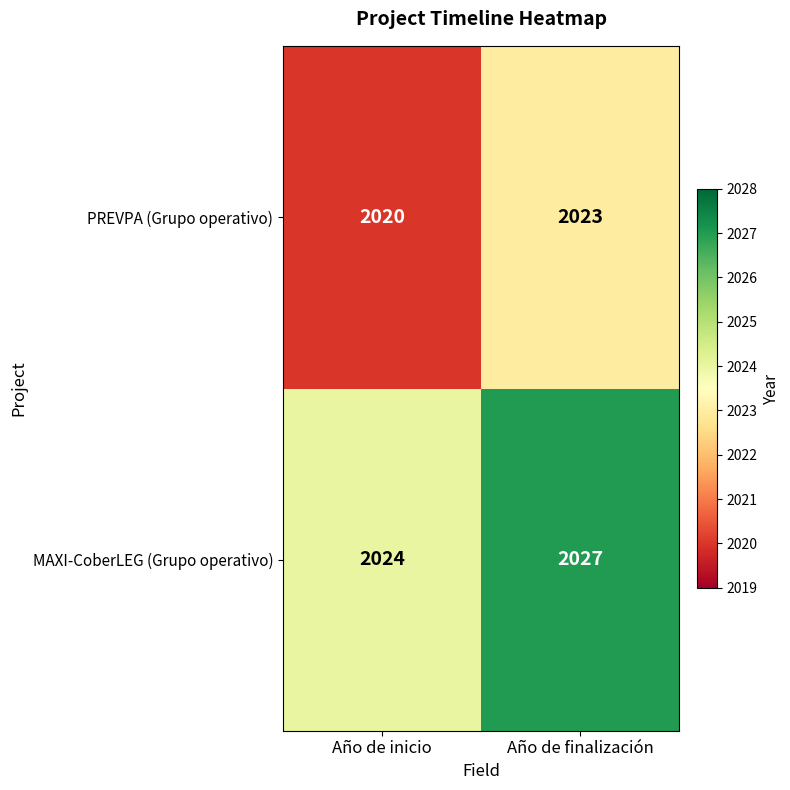

Count the number of categories in the chart.

2